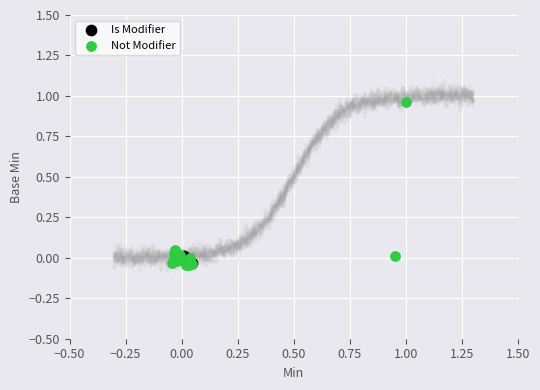

What are all the series names shown in the legend?

Is Modifier, Not Modifier